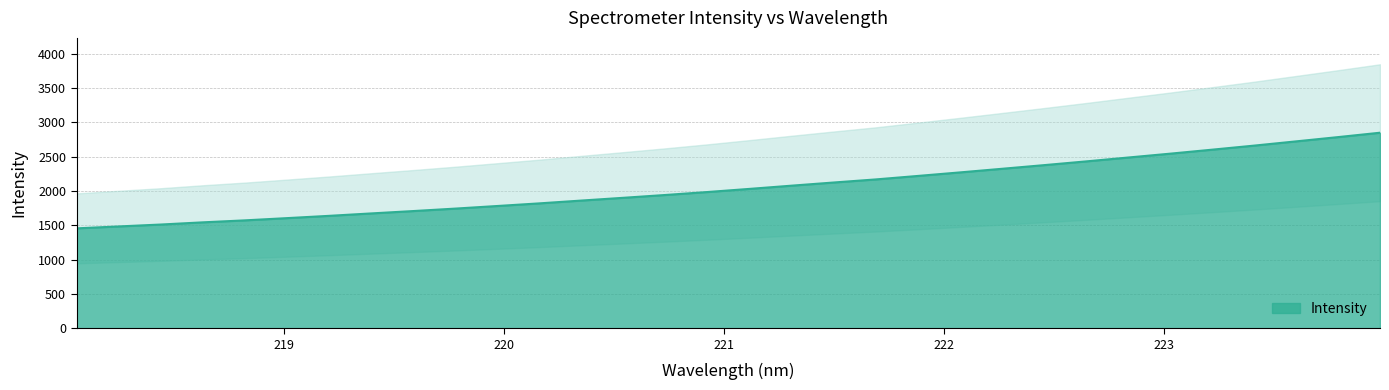

What position from the left is 222.8355?

26